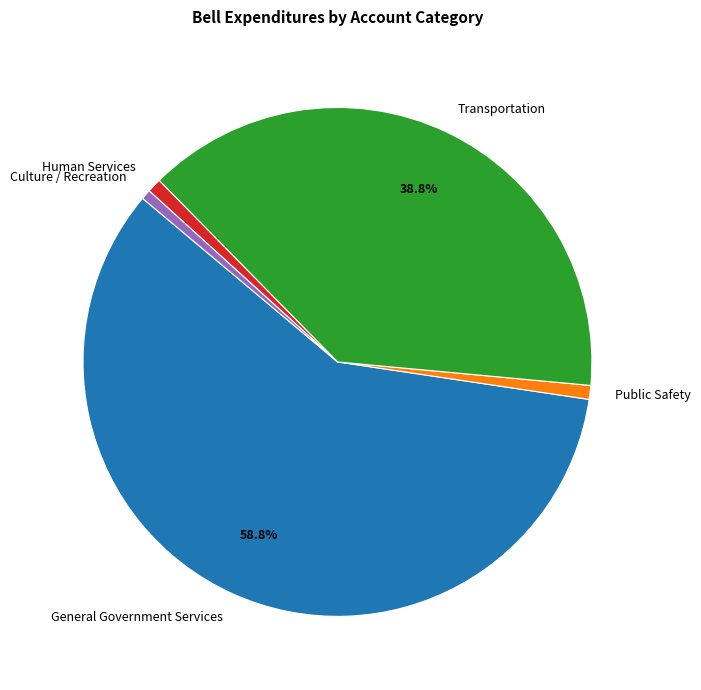

To the nearest percent, what percentage of the pie is Culture / Recreation?

1%